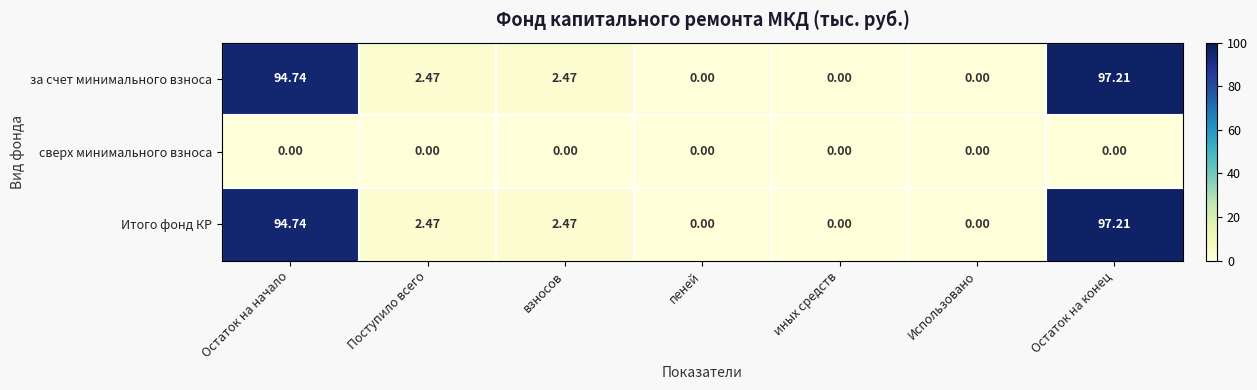

At which label does за счет минимального взноса first exceed 2?

Остаток на начало